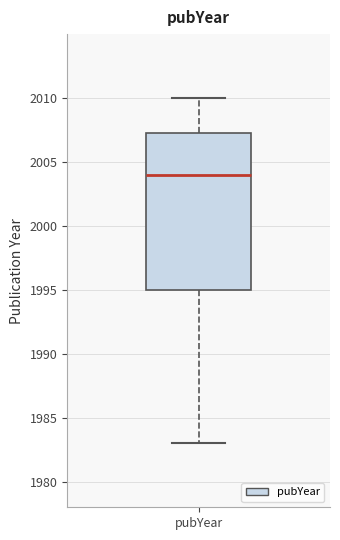

Read this box plot against the y-axis: the position of the median line, the range covered by the box, and the ends of both whiskers. The values are not printed on the chart, so give them approximately, as read against the axis.

median 2004.0, box 1995.0 to 2007.5, whiskers 1983.0 to 2010.0